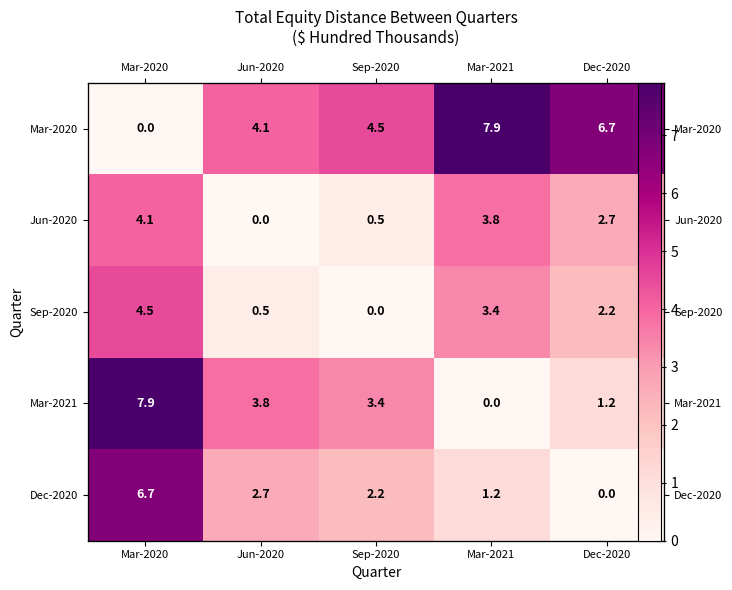

At which category is the sum across all series the highest?

Mar-2020